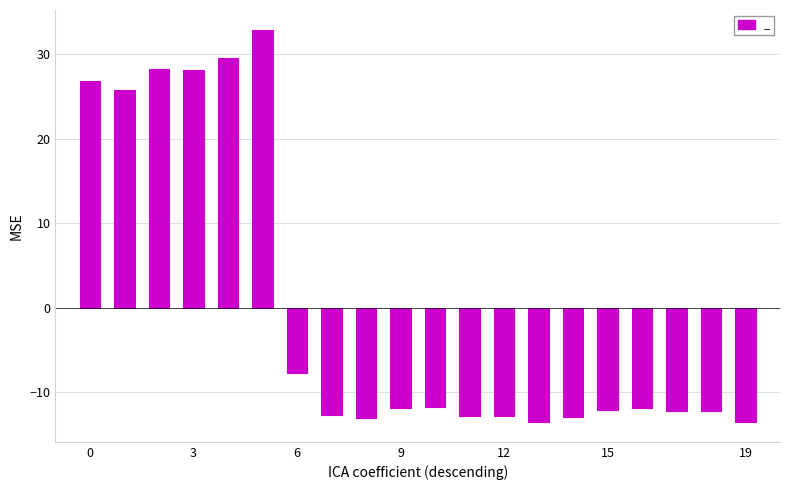

How many positive values are there?

6